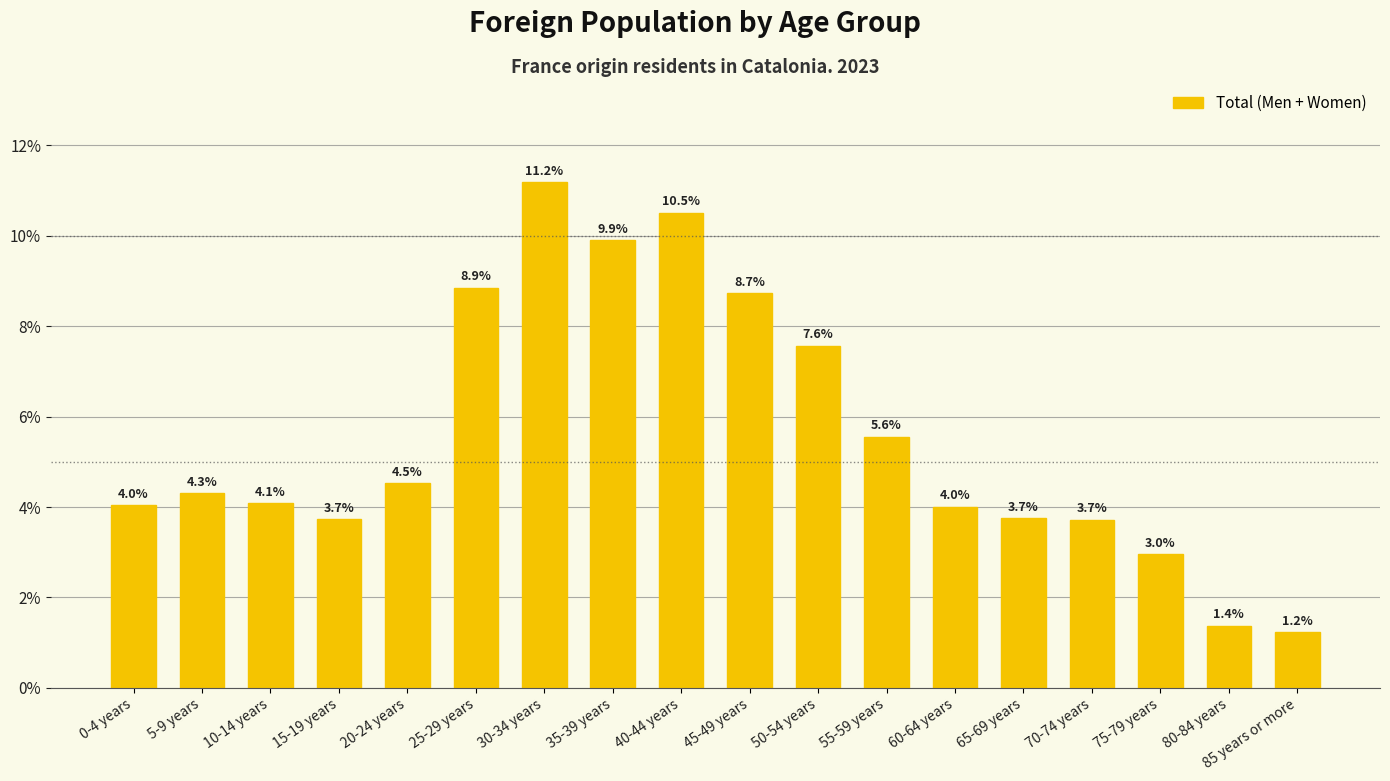

What is the label of the 14th bar from the right?

20-24 years